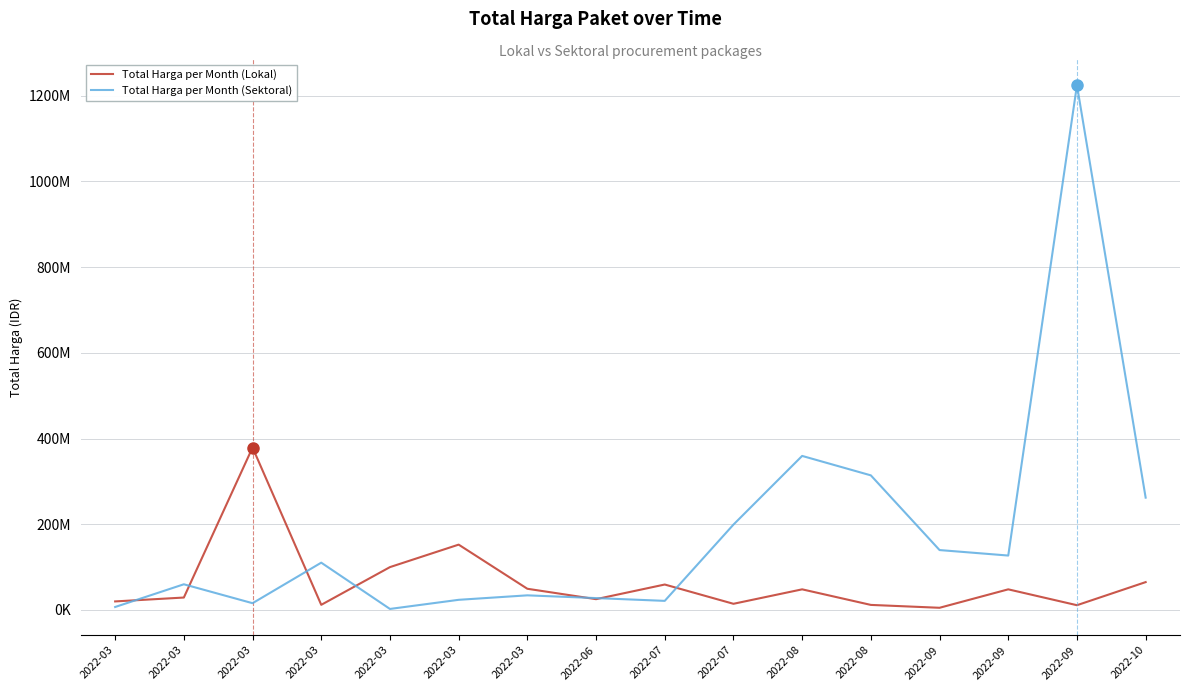

What is the difference between the second highest and second lowest values in the Total Harga per Month (Sektoral) series?

352564000